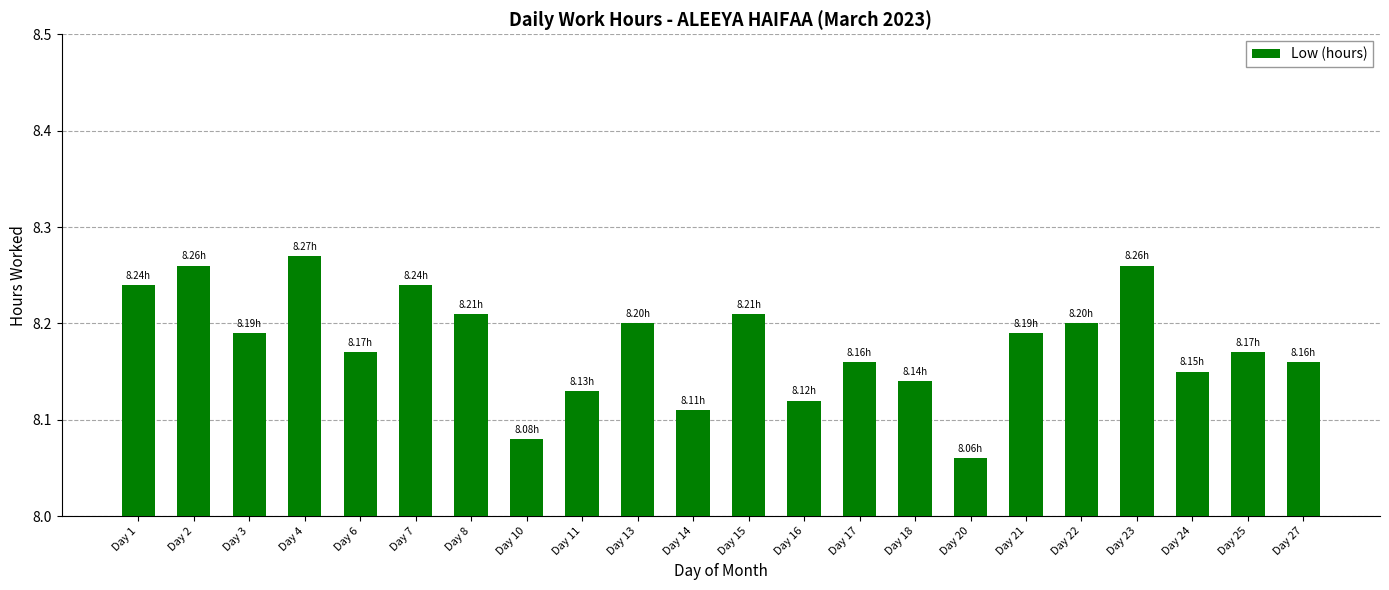

Which label corresponds to the smallest value in the chart?

Day 20